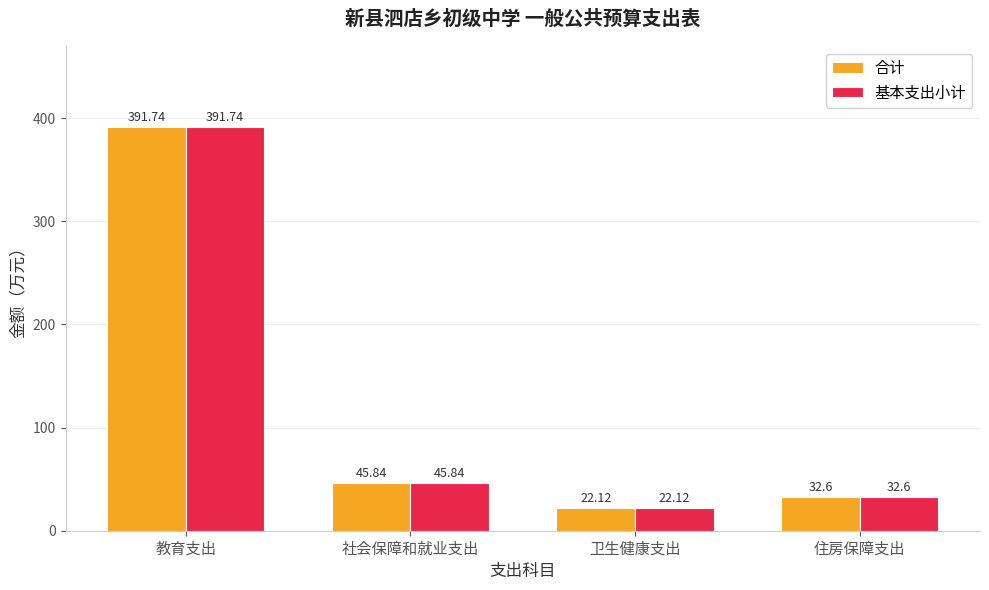

What is the difference between the second highest and minimum values in the 合计 series?

23.7